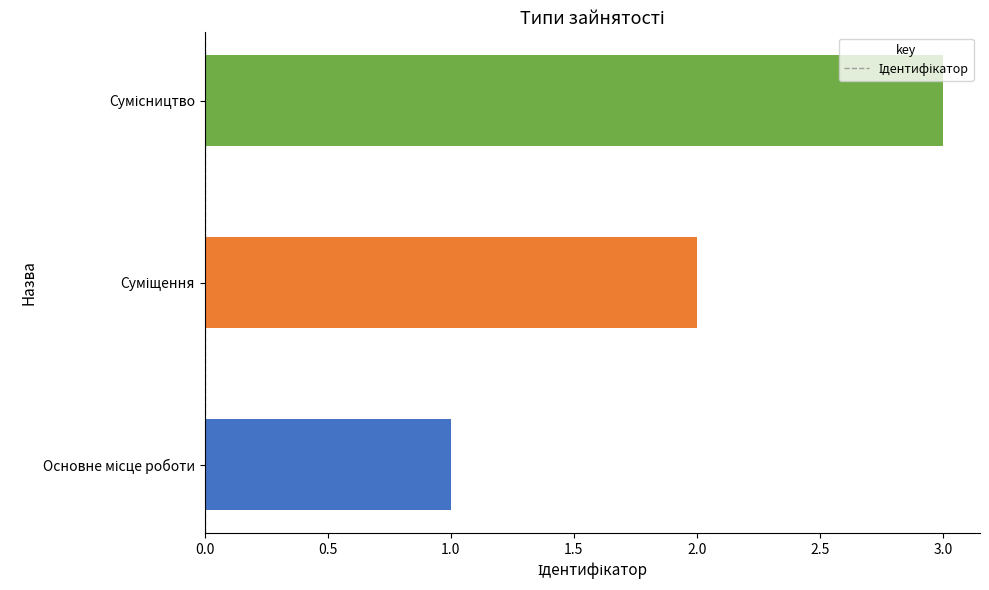

What is the greatest value displayed?

3